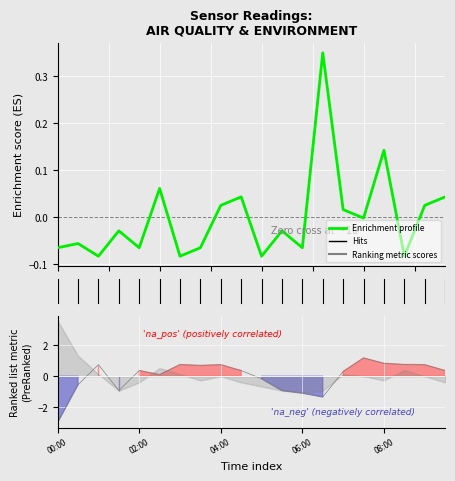

Does the chart display data point markers on the line(s)?

No